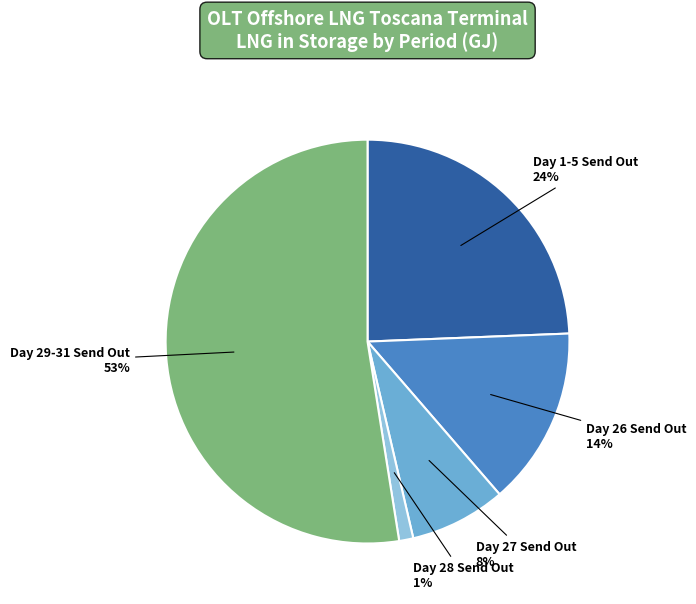

Is the sum of Day 29-31 Send Out and Day 1-5 Send Out greater than half?

Yes